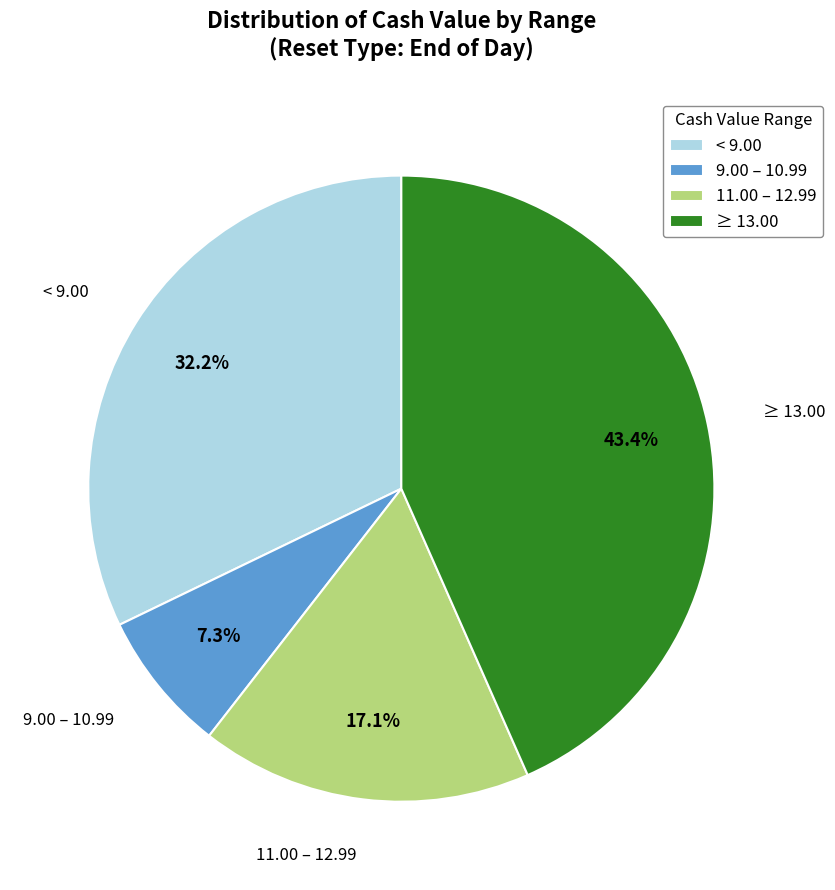

Is there any slice that represents more than half of the pie?

No